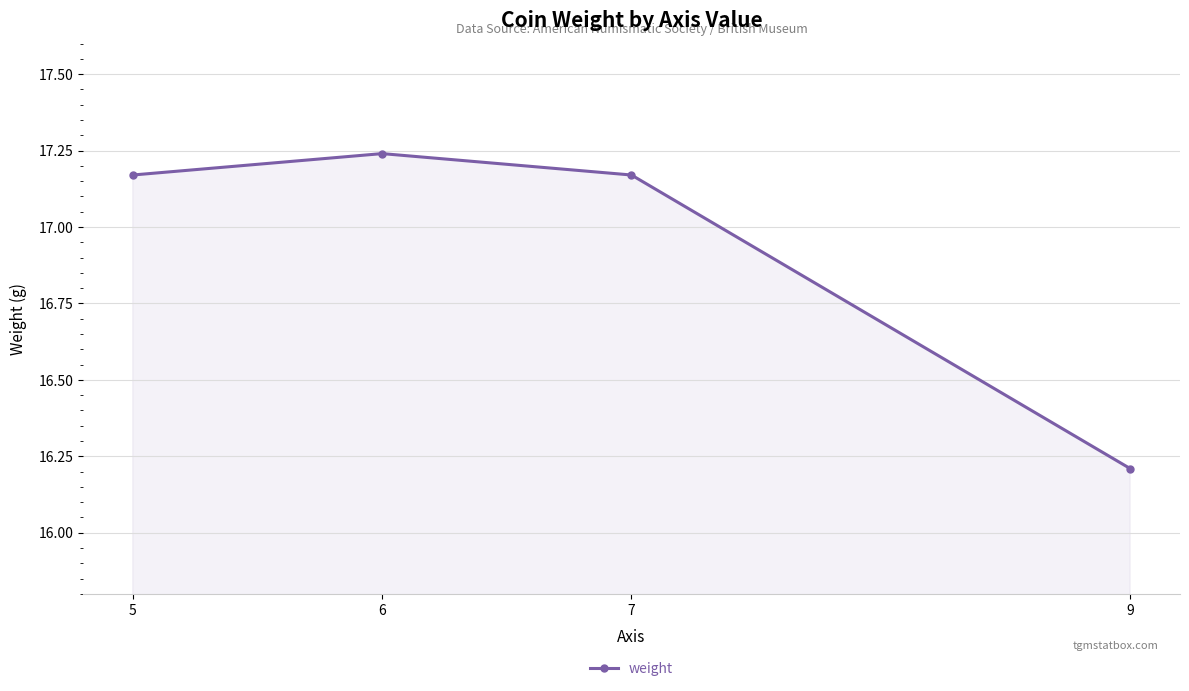

What is the sum of the values at 9 and 7?

33.4